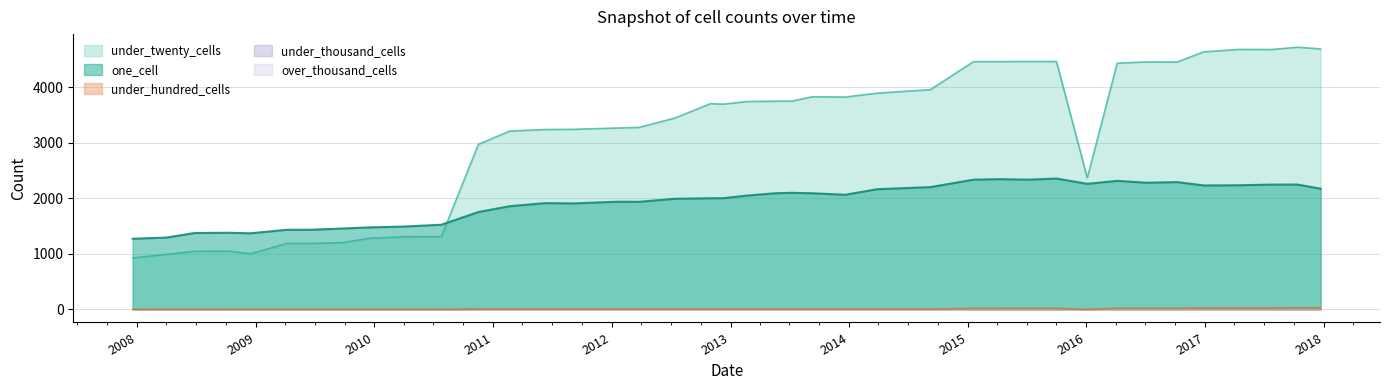

Where is under_twenty_cells nearest to the value 2824?

2010-11-17